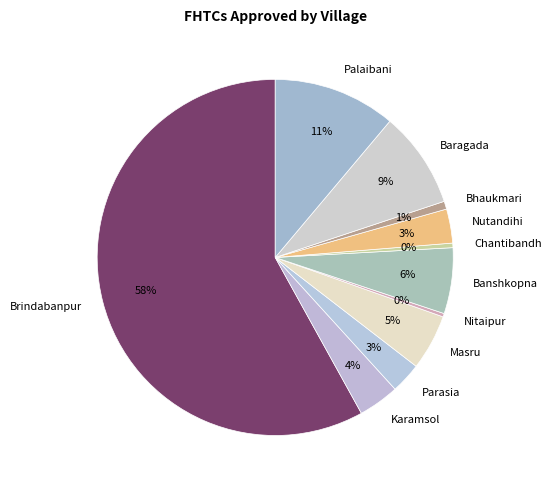

Between Chantibandh and Banshkopna, which is larger?

Banshkopna